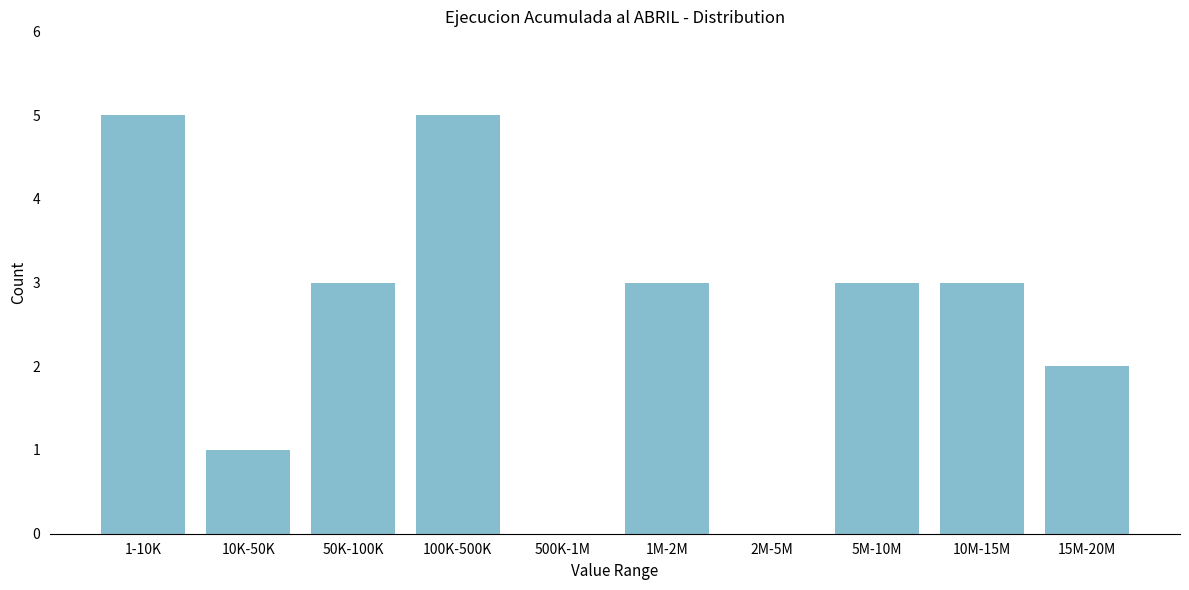

Reading left to right, extract all data points from this chart.

1-10K=5	10K-50K=1	50K-100K=3	100K-500K=5	500K-1M=0	1M-2M=3	2M-5M=0	5M-10M=3	10M-15M=3	15M-20M=2